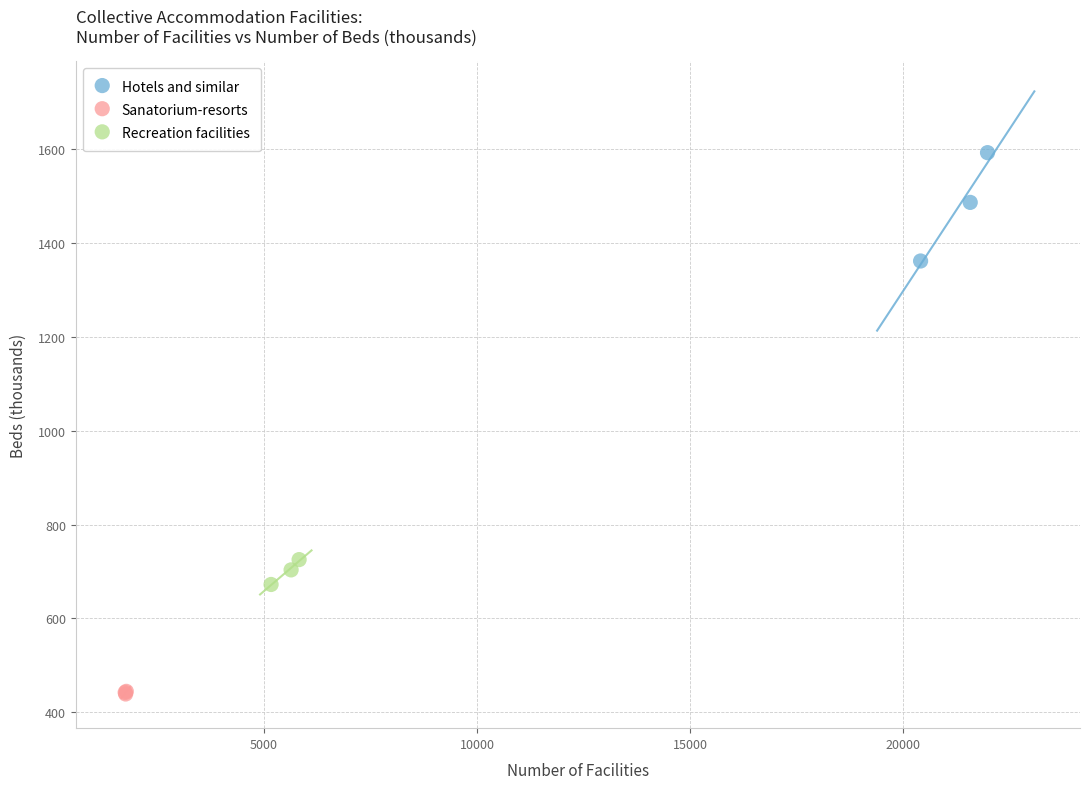

Which series contains the highest Y value?

Hotels and similar